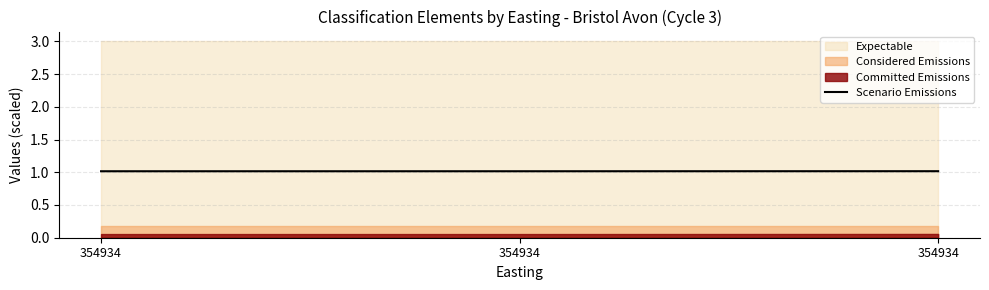

The value at 354934 is 1.0. True or false?

True